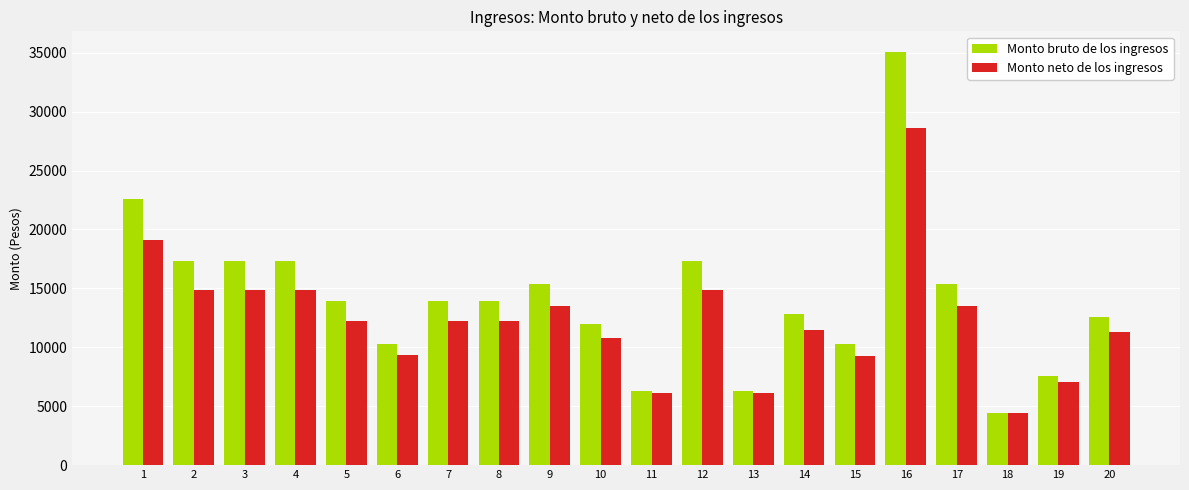

What is the sum of the Monto bruto de los ingresos values at 13 and 19?

13871.5